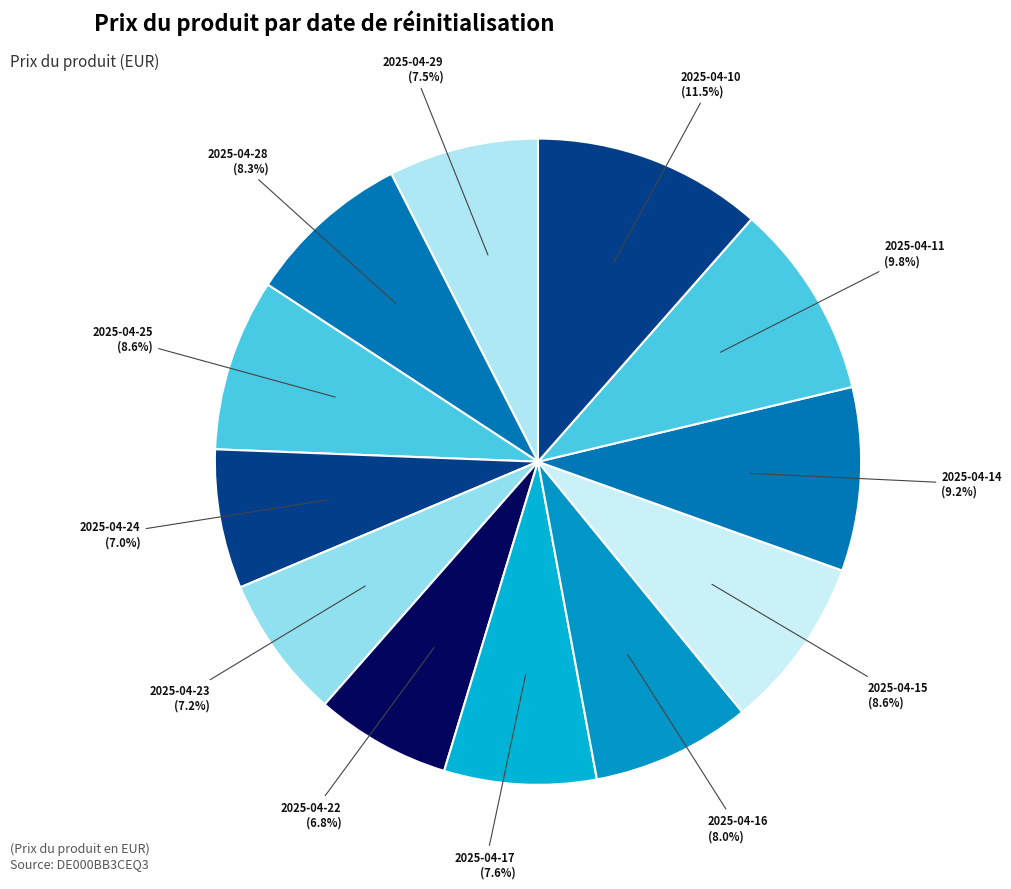

Which category has the smallest portion of the pie?

2025-04-22